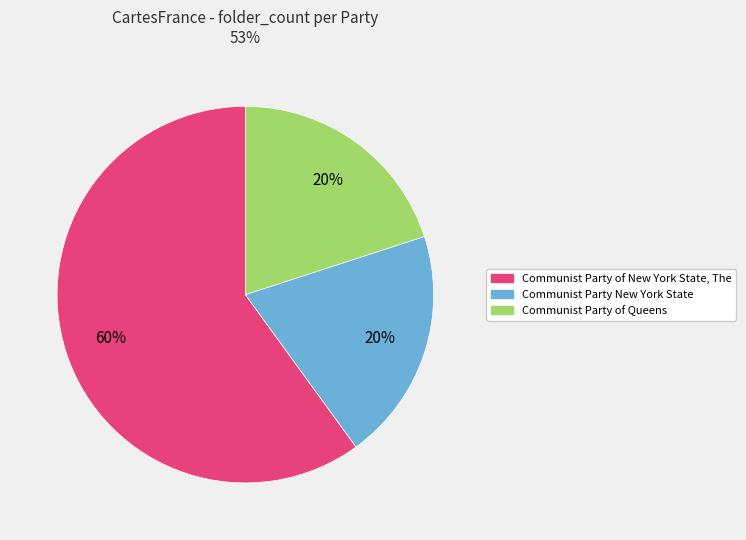

What is the majority slice?

Communist Party of New York State, The